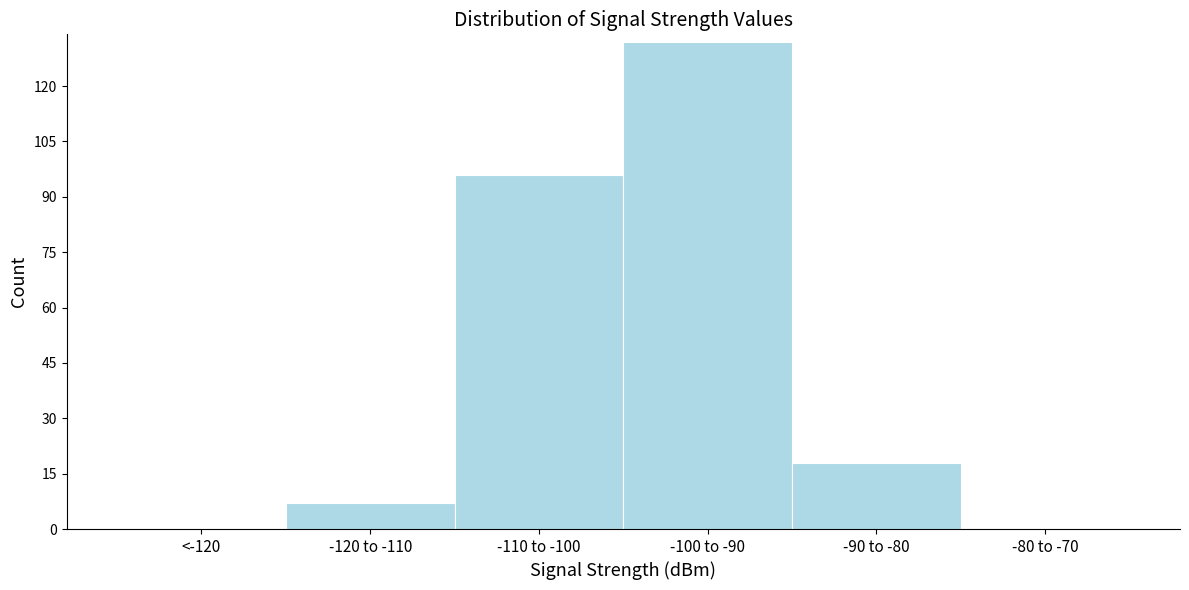

Reading left to right, transcribe all the data shown in this chart.

<-120=0	-120 to -110=7	-110 to -100=96	-100 to -90=132	-90 to -80=18	-80 to -70=0